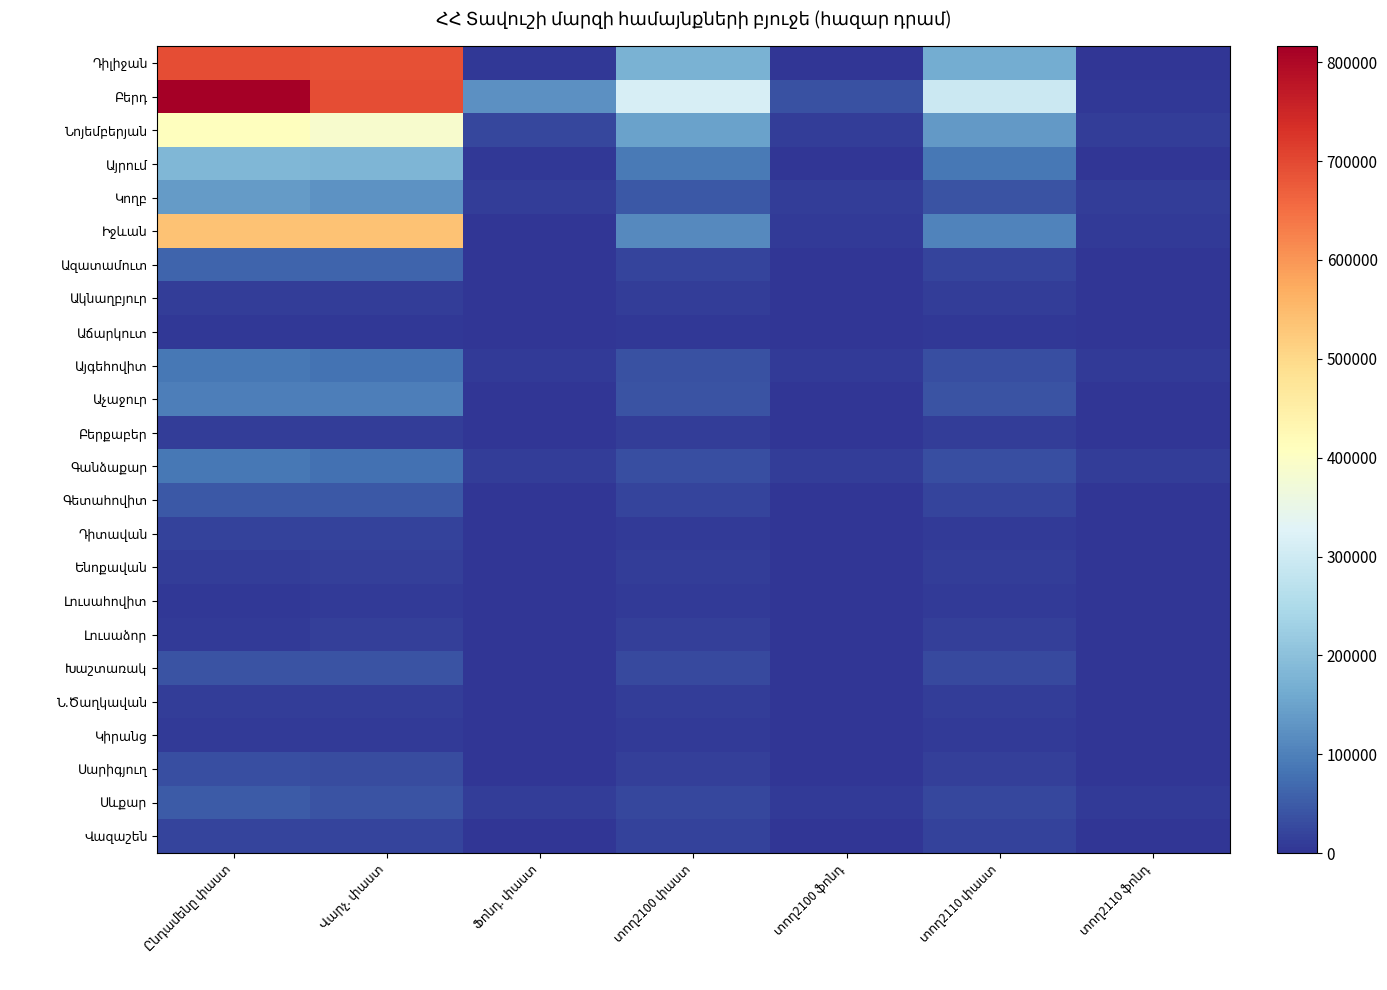

At which category does the chart reach its peak across all series?

Ընդամենը փաստ